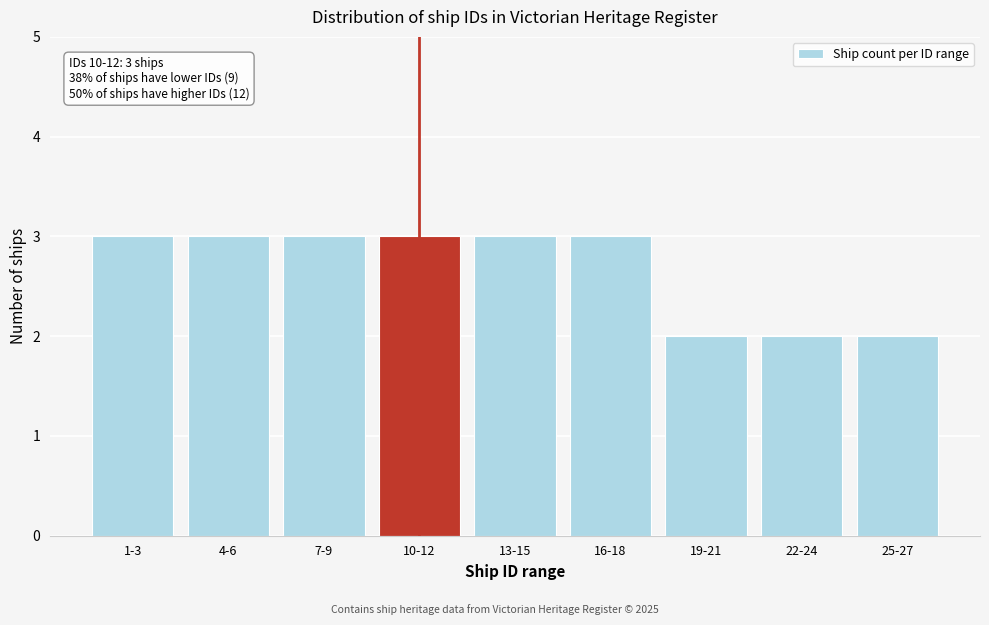

Reading right to left, list all the values displayed in this chart.

2	2	2	3	3	3	3	3	3